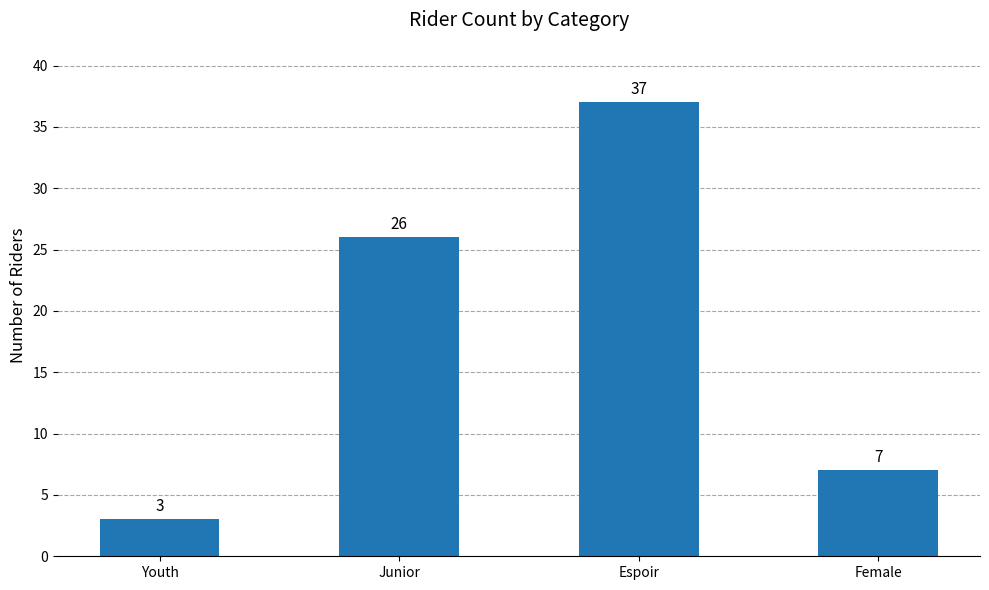

Is it true that the value at Female is 11?

False